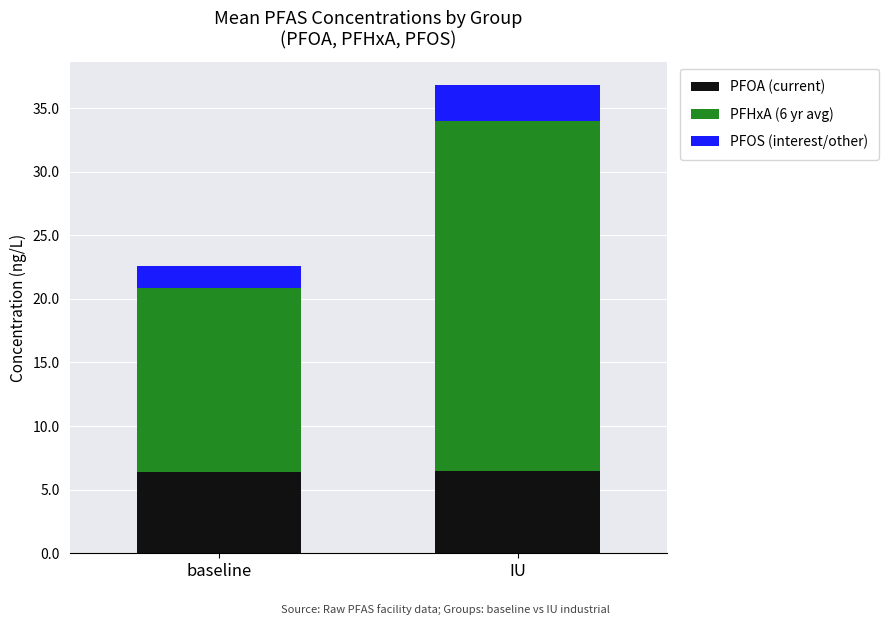

What are all the series names shown in the legend?

PFOA (current), PFHxA (6 yr avg), PFOS (interest/other)